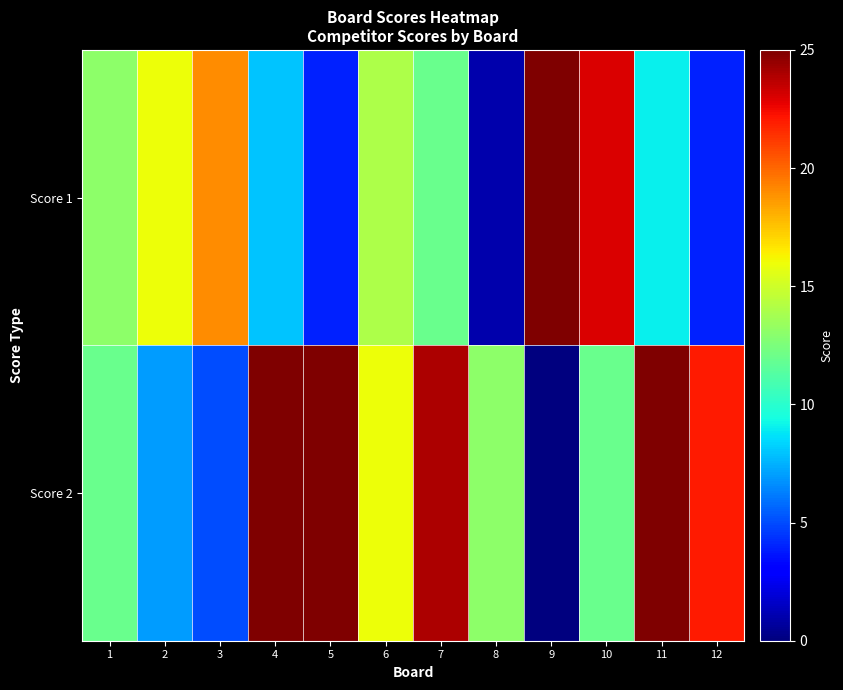

Which series has the widest spread of values?

Score 2